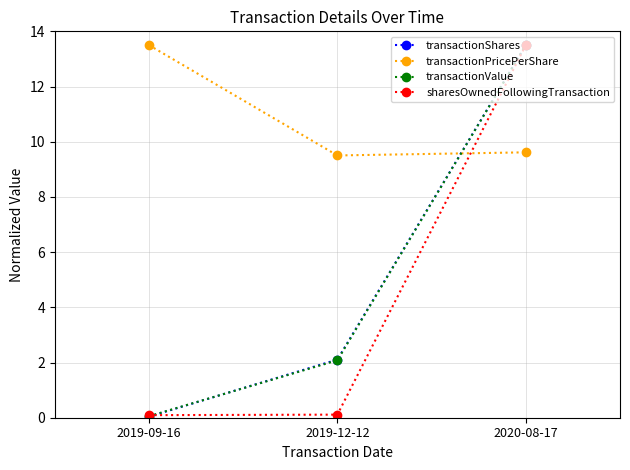

The value of transactionPricePerShare at 2019-12-12 is 14.3. True or false?

False